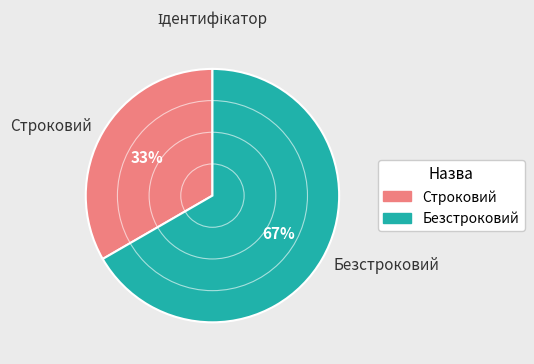

To the nearest percent, what percentage of the pie is Безстроковий?

67%